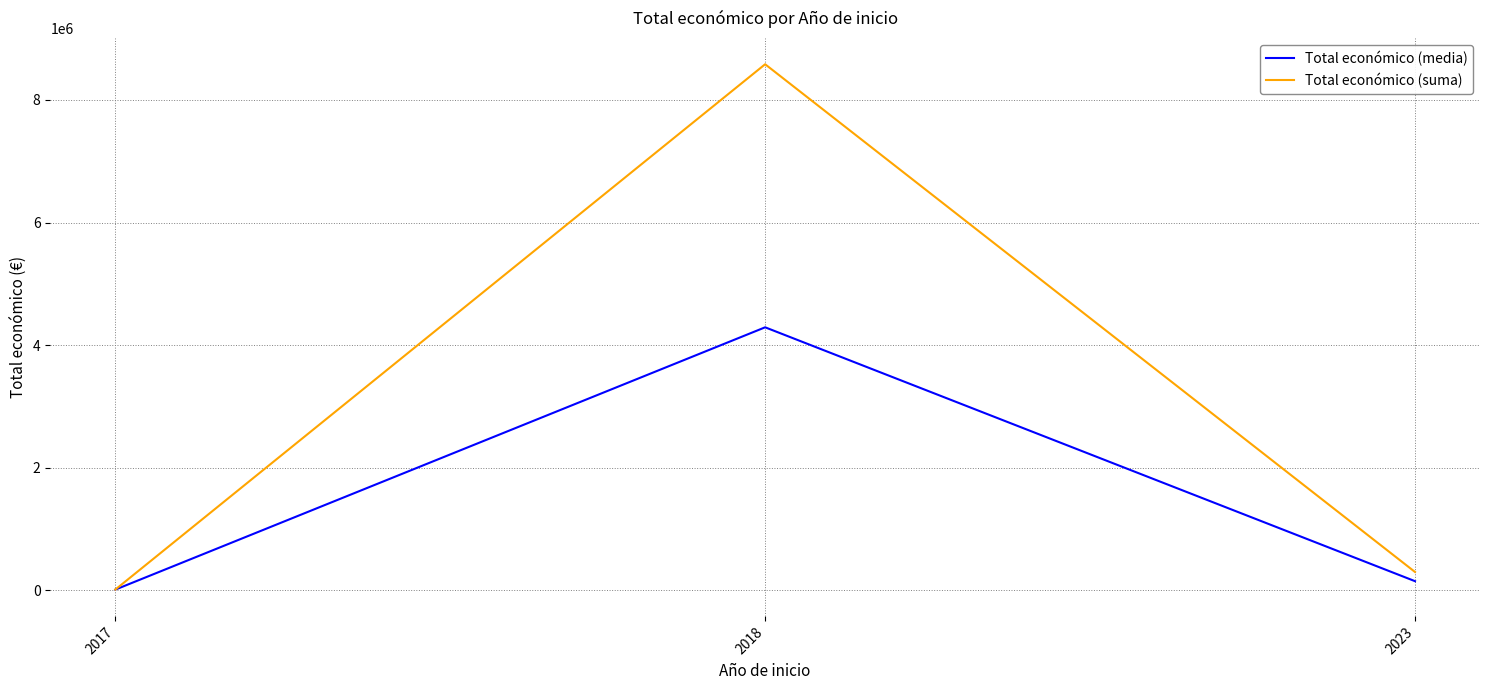

What is the difference between the Total económico (suma) values at 2017 and 2023?

288000.0